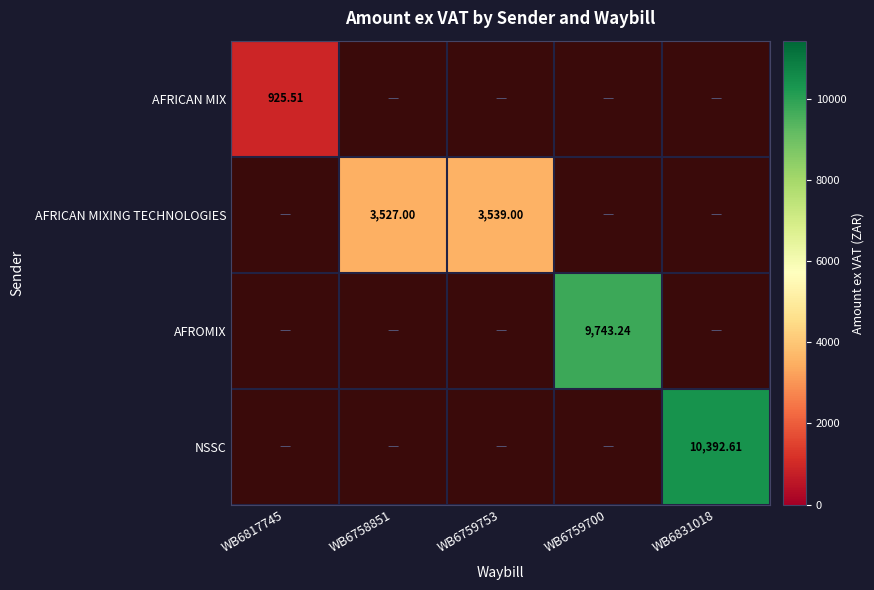

How many values in NSSC are above zero?

1